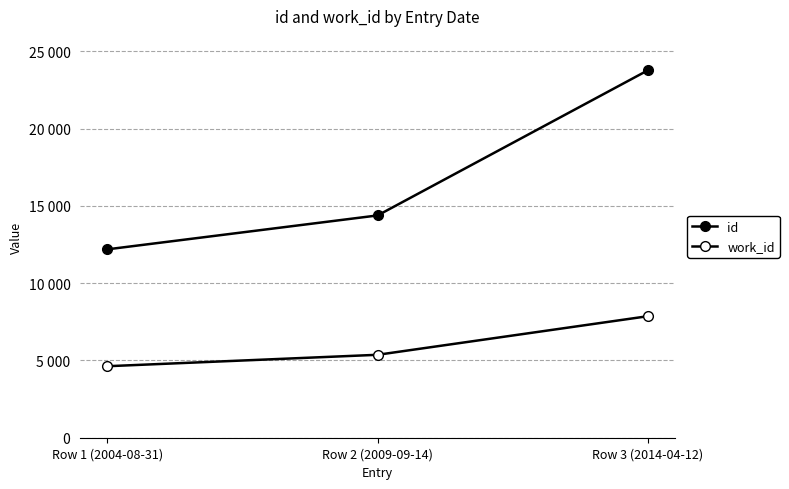

What is the label of the 3rd point from the right?

Row 1 (2004-08-31)